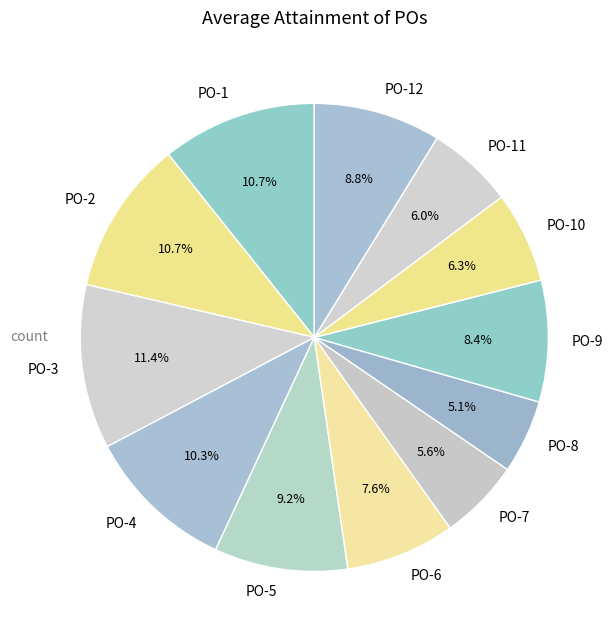

How many slices are in this pie chart?

12